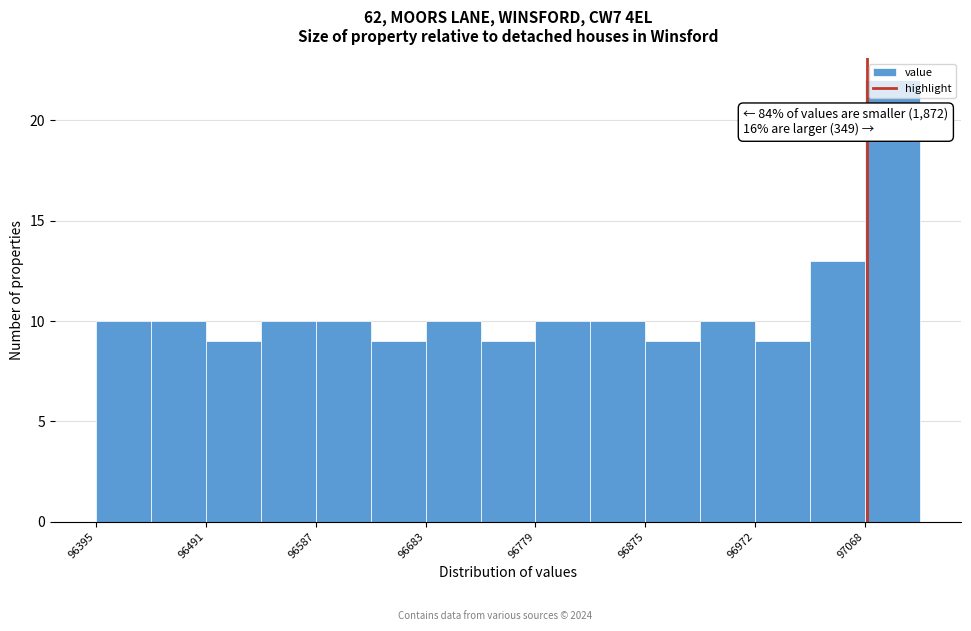

Over which range of the x-axis is the bar tallest?

97070 to 97120